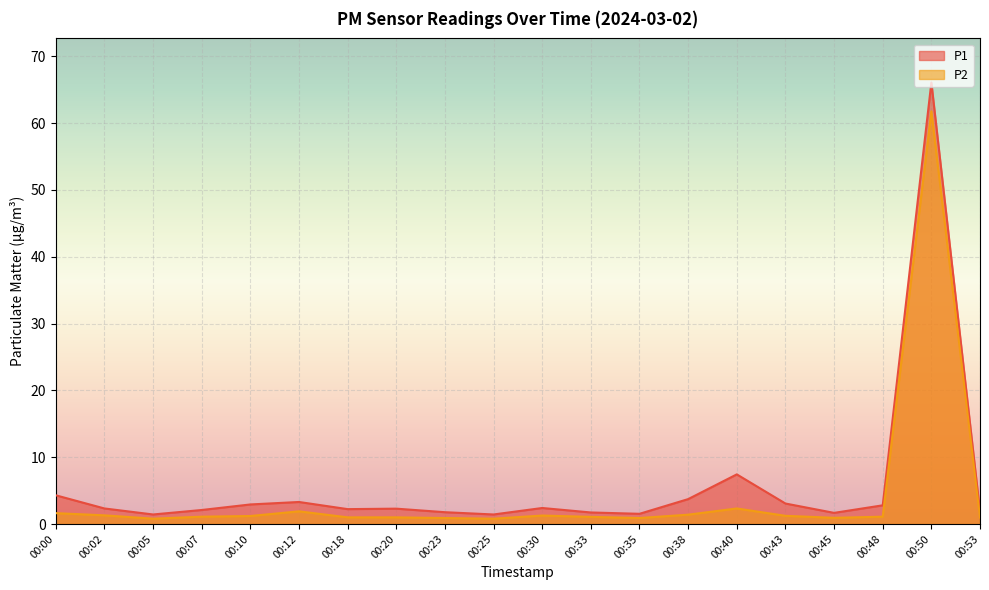

How many categories are shown in the chart?

20